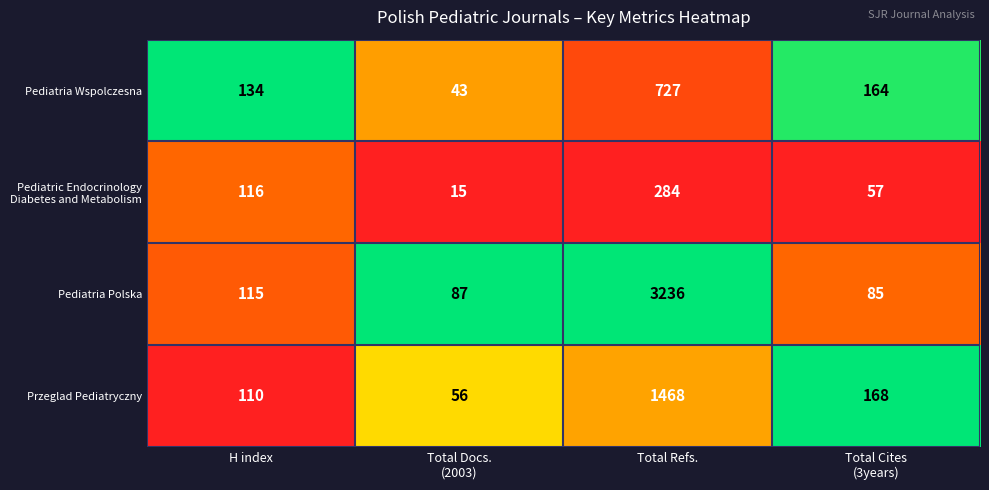

What is the smallest value displayed?

15